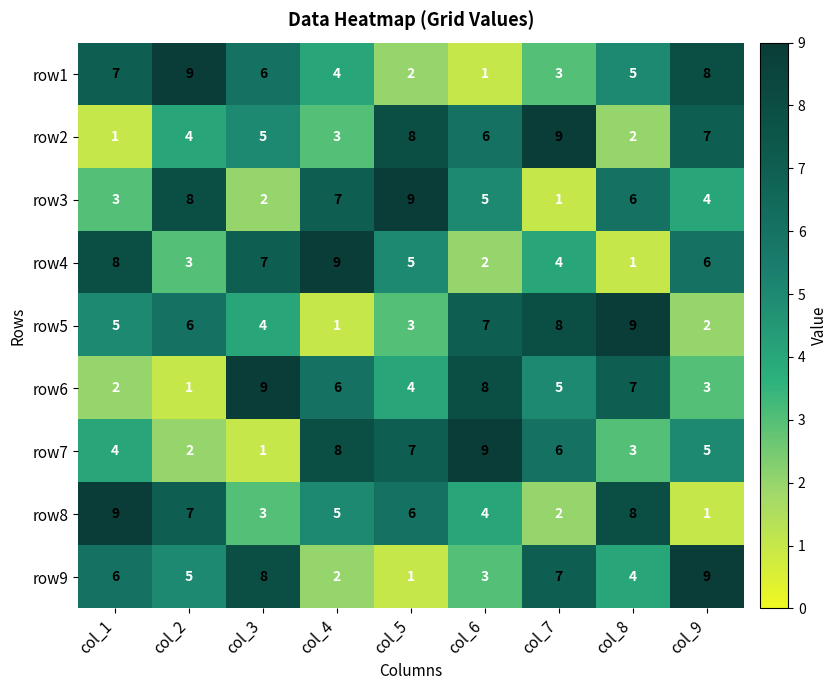

Is the value of row6 at col_3 greater than the value of row5 at col_3?

Yes